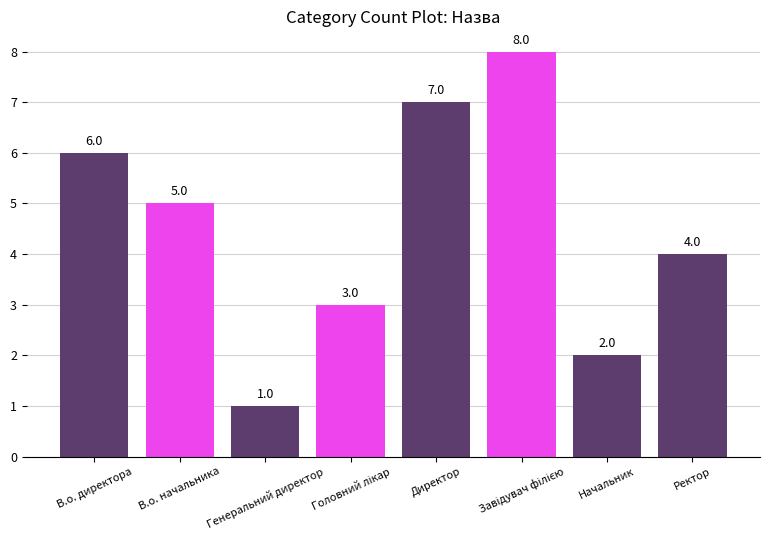

Where is the data nearest to the value 4?

Ректор